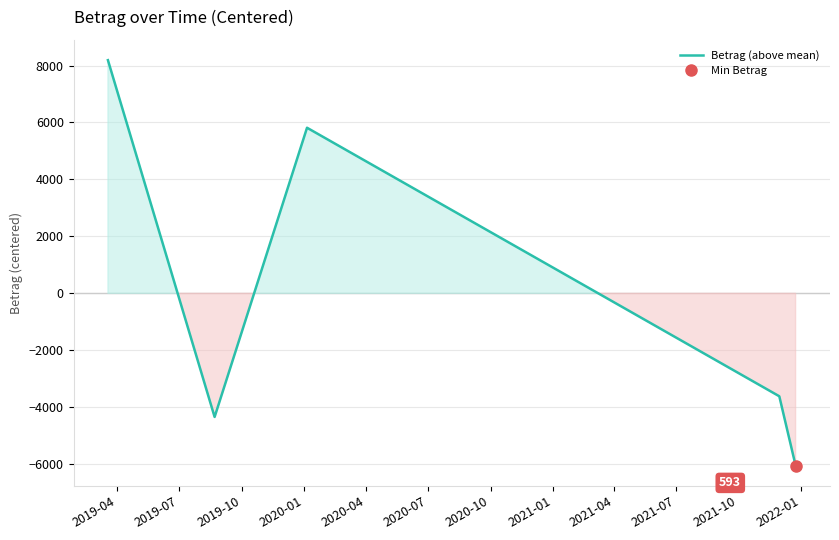

What is the highest value of the Betrag (above mean) series?

8189.2